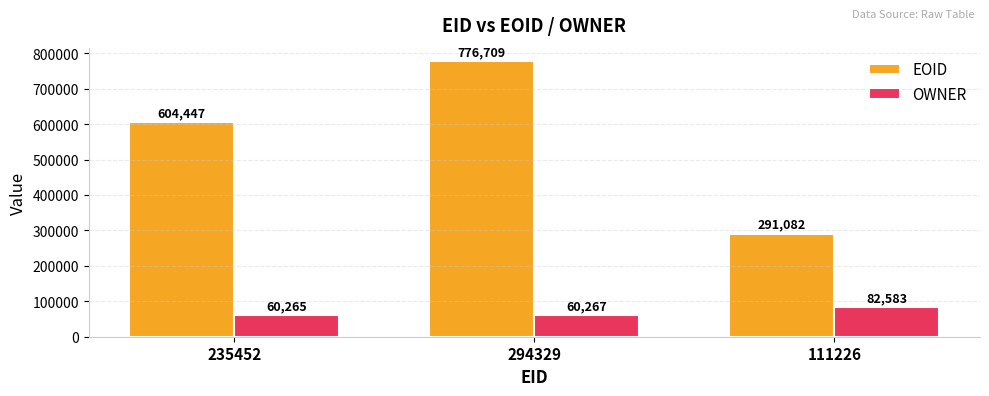

How many bars are there in total?

6